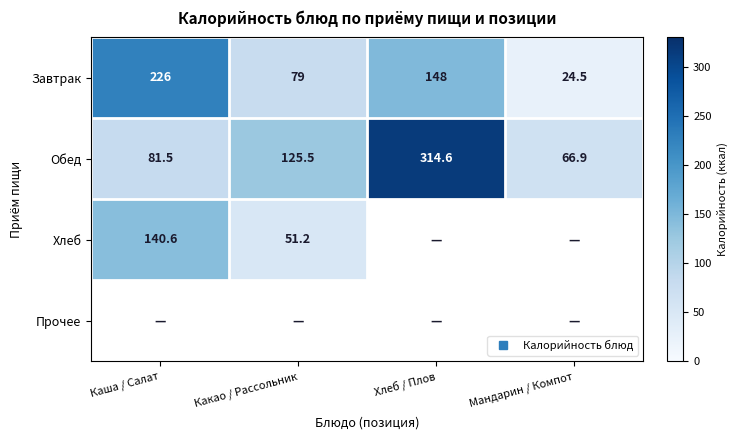

How many categories are shown in the chart?

4